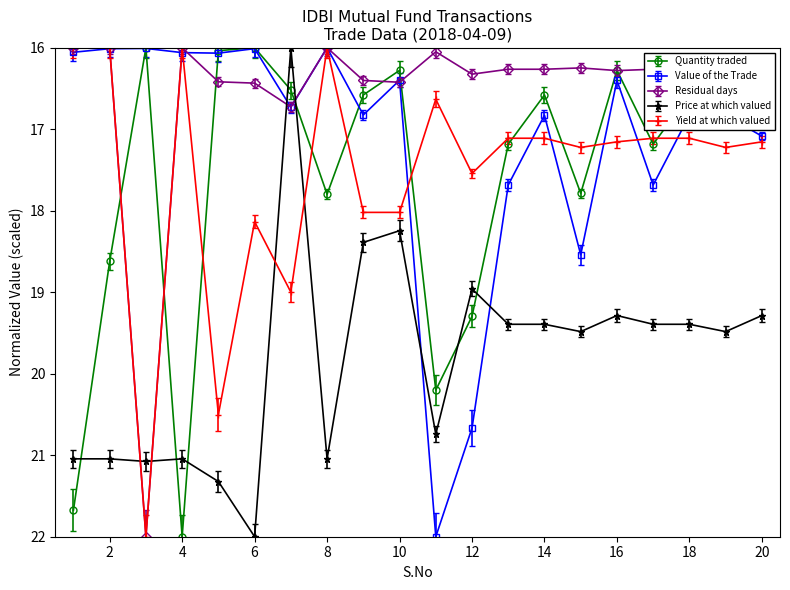

Which series ends up on top after the final intersection of Price at which valued and Yield at which valued?

Price at which valued